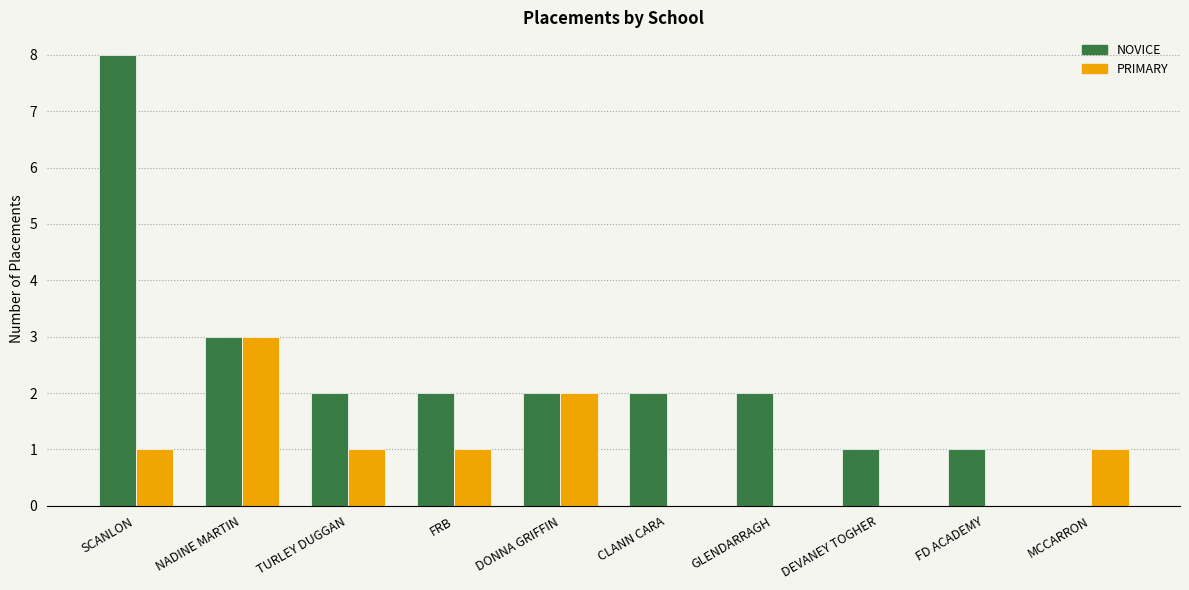

Which series changed the most between NADINE MARTIN and DEVANEY TOGHER?

PRIMARY